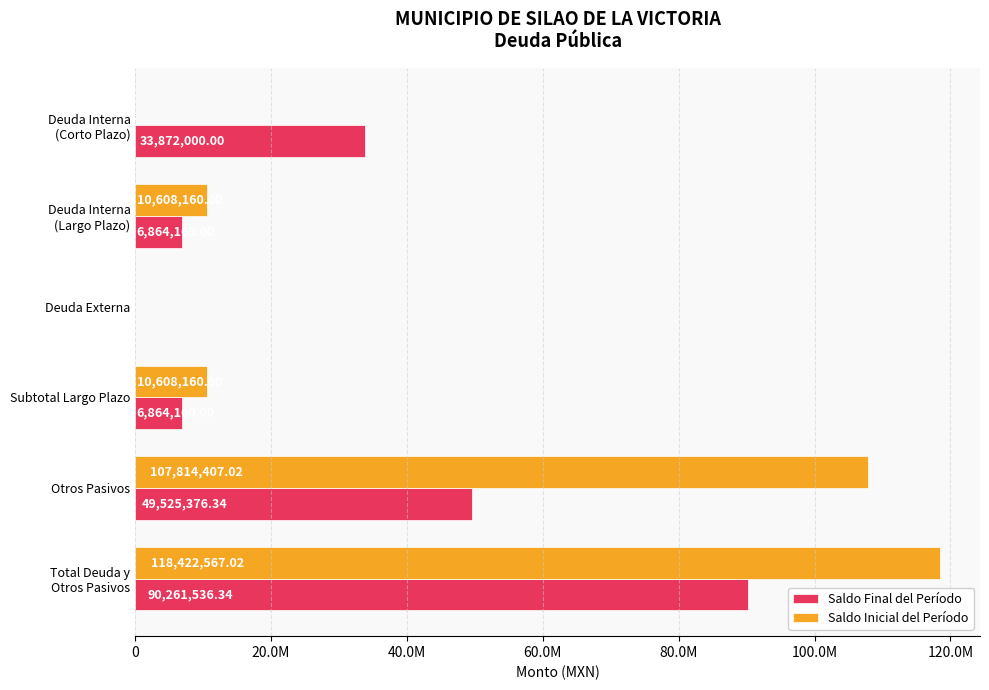

Which series has the largest total across all categories?

Saldo Inicial del Período